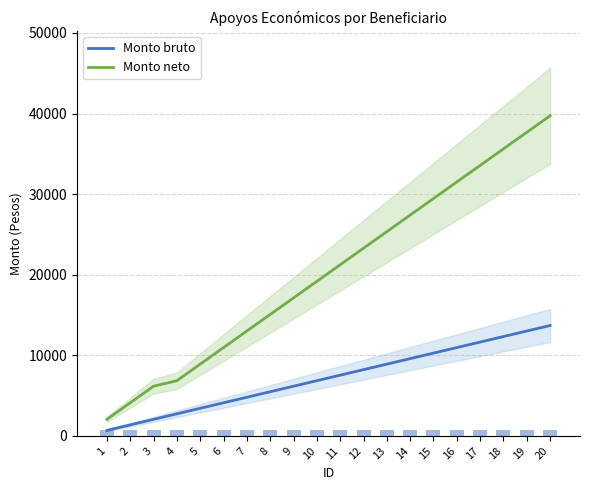

What is the total value across all series at 18?

47950